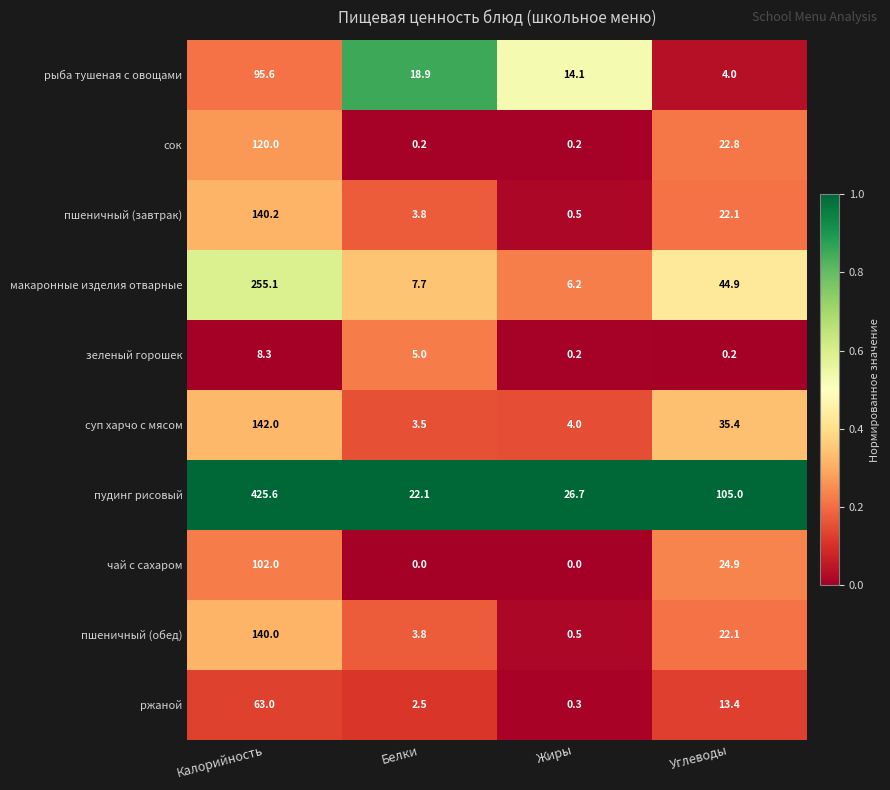

At which category is the sum across all series the highest?

Калорийность